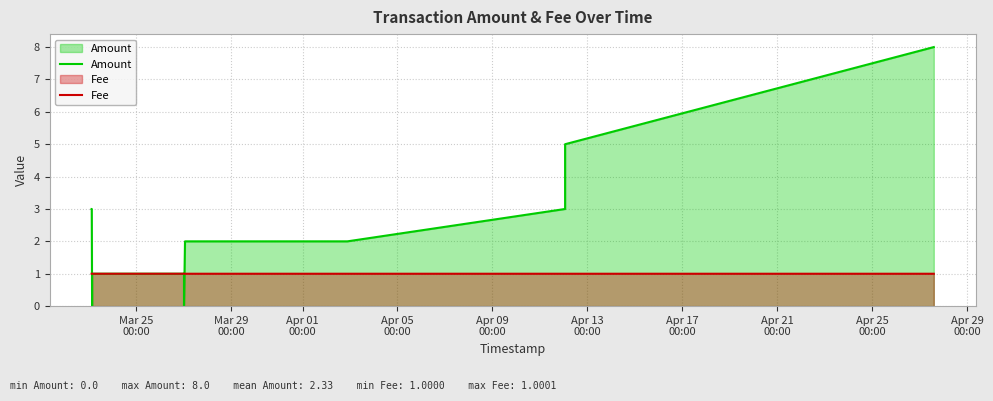

What are all the series names shown in the legend?

Amount, Fee